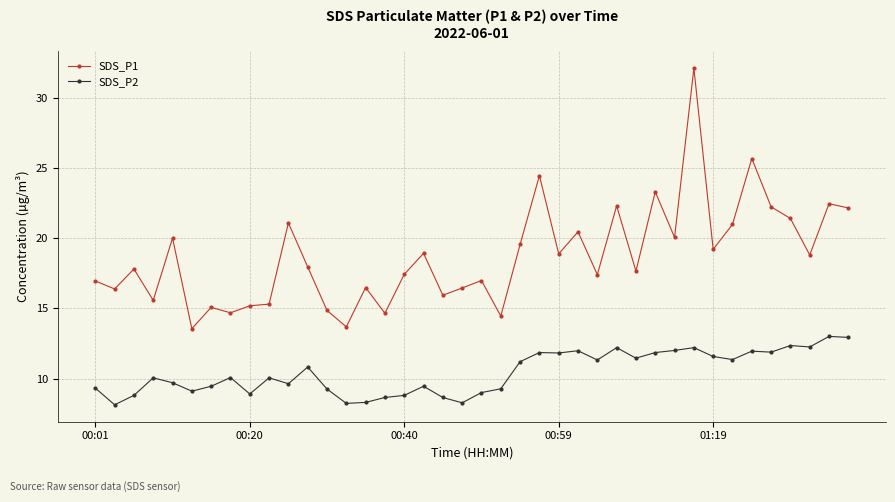

True or false: SDS_P1 and SDS_P2 intersect in this chart.

False